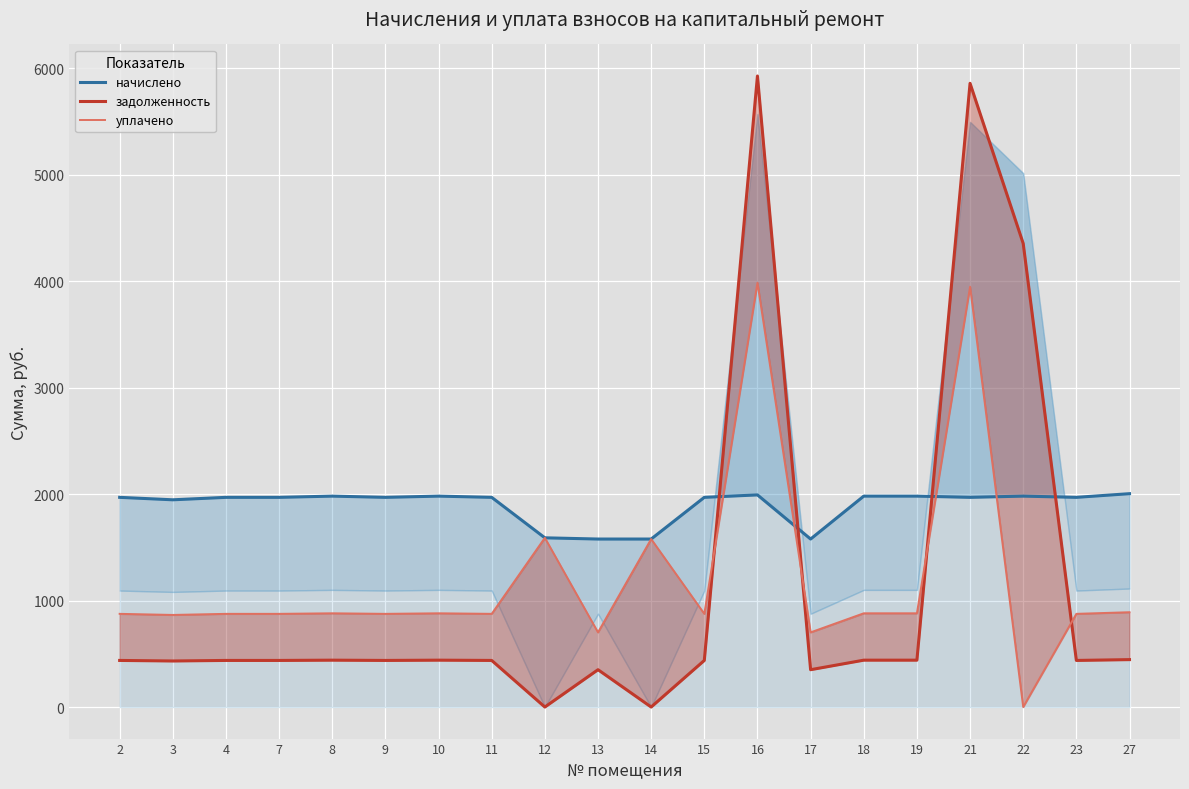

List the series in order of their peak value, highest first.

задолженность, уплачено, начислено